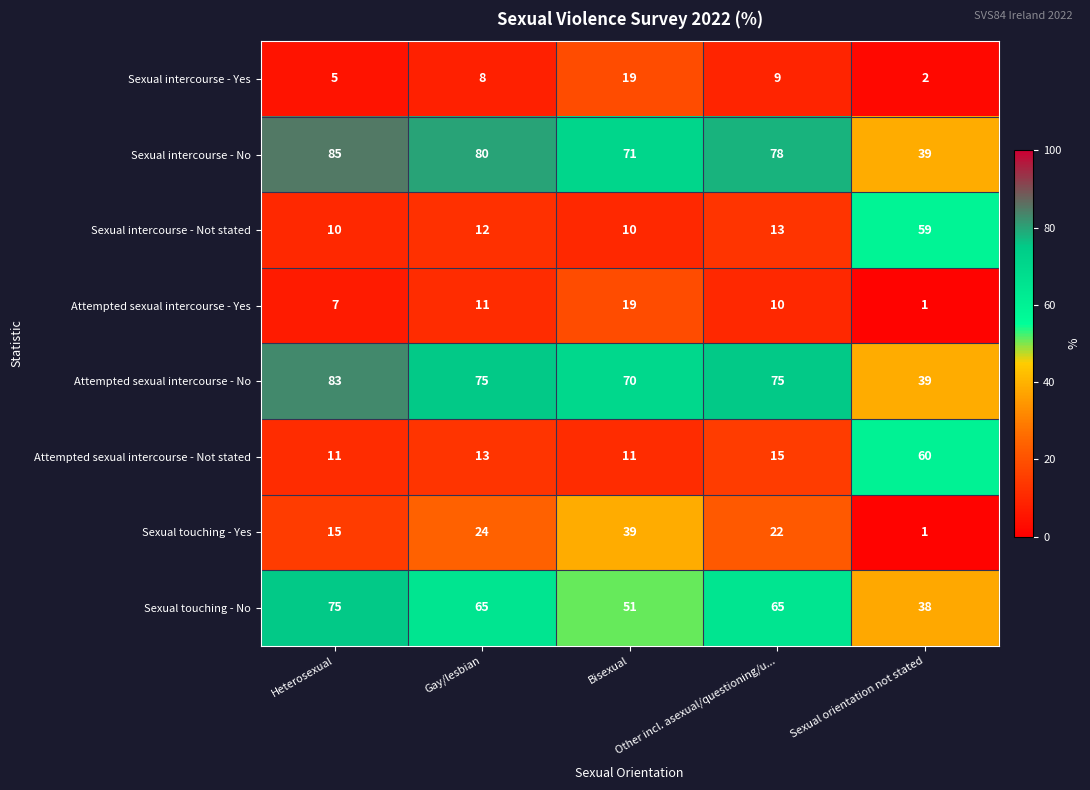

How many series are shown in this chart?

8